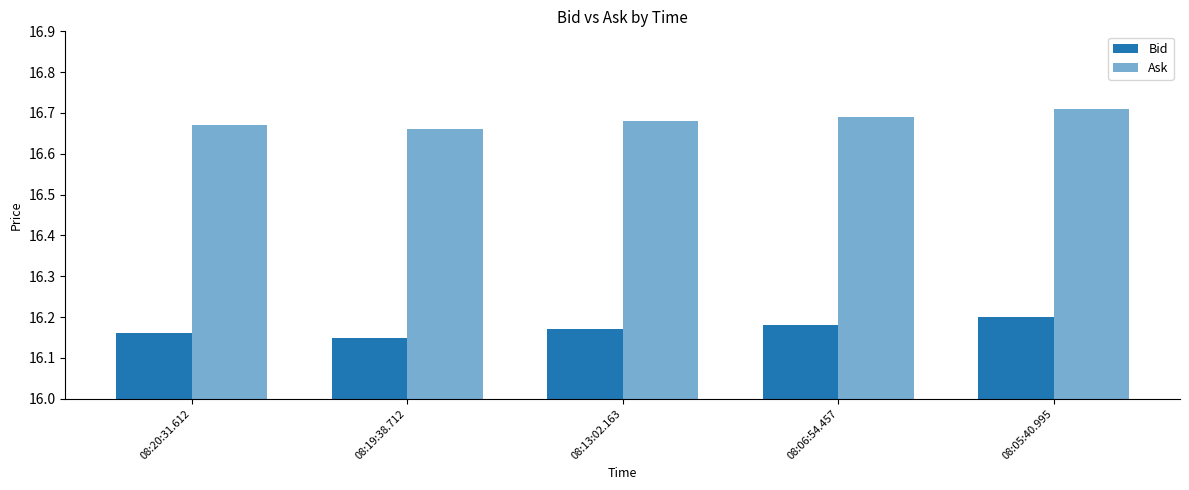

What is the sum of all Ask values?

83.4